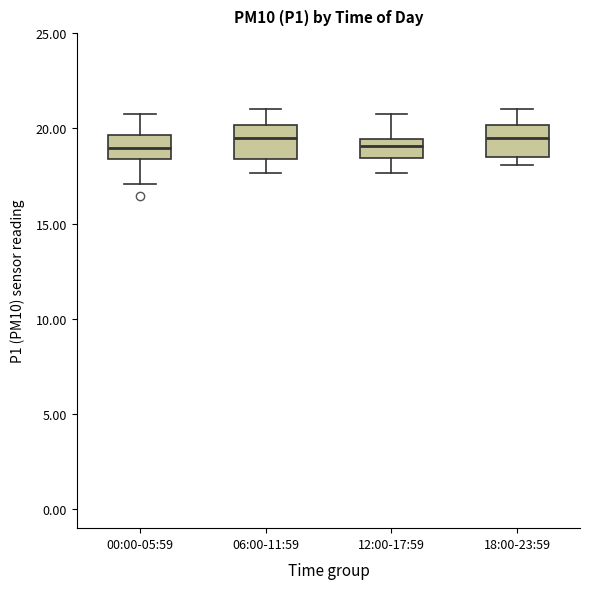

Reading left to right, transcribe this box plot: for each box, give where its median line is, the range the box spans, and where its two whiskers end, as read against the y-axis. The values are not printed on the chart, so give them approximately, as read against the axis.

00:00-05:59: median 19.0, box 18.5 to 19.5, whiskers 17.0 to 21.0
06:00-11:59: median 19.5, box 18.5 to 20.0, whiskers 17.5 to 21.0
12:00-17:59: median 19.0, box 18.5 to 19.5, whiskers 17.5 to 21.0
18:00-23:59: median 19.5, box 18.5 to 20.0, whiskers 18.0 to 21.0